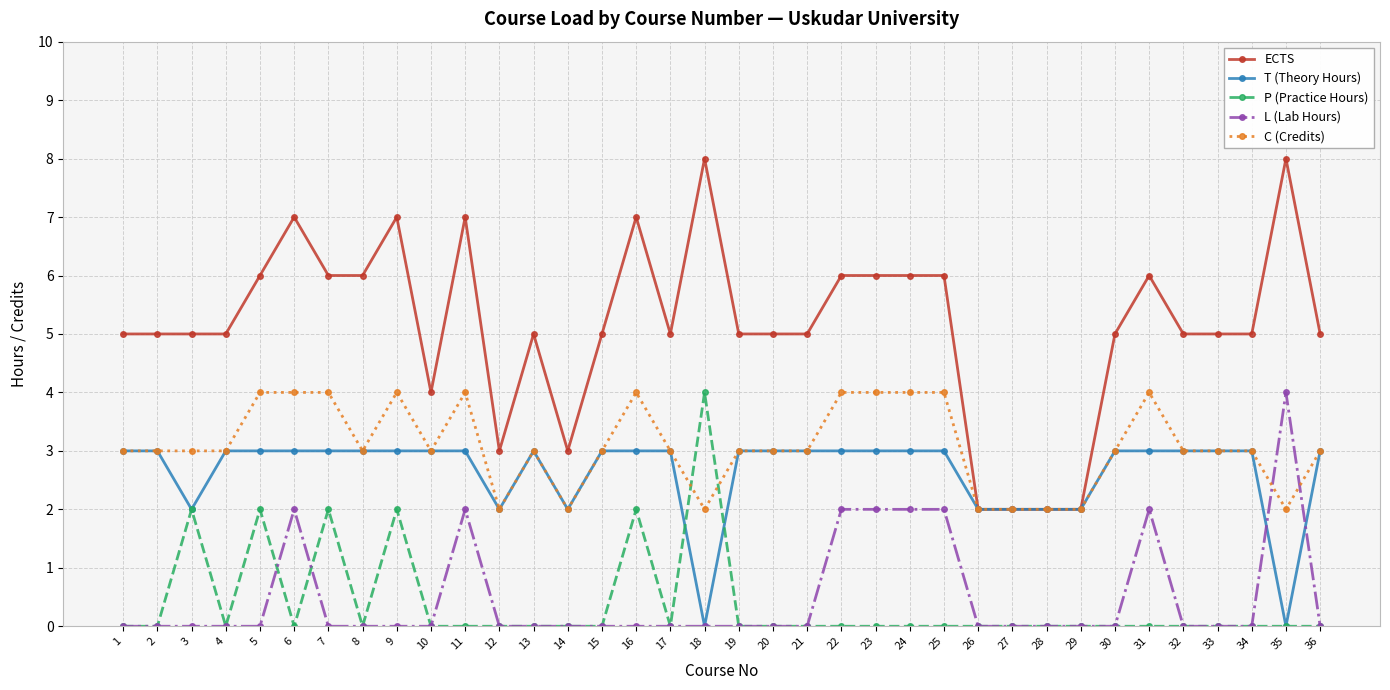

Reading right to left, list all the values displayed in this chart.

ECTS: 5	8	5	5	5	6	5	2	2	2	2	6	6	6	6	5	5	5	8	5	7	5	3	5	3	7	4	7	6	6	7	6	5	5	5	5
T (Theory Hours): 3	0	3	3	3	3	3	2	2	2	2	3	3	3	3	3	3	3	0	3	3	3	2	3	2	3	3	3	3	3	3	3	3	2	3	3
P (Practice Hours): 0	0	0	0	0	0	0	0	0	0	0	0	0	0	0	0	0	0	4	0	2	0	0	0	0	0	0	2	0	2	0	2	0	2	0	0
L (Lab Hours): 0	4	0	0	0	2	0	0	0	0	0	2	2	2	2	0	0	0	0	0	0	0	0	0	0	2	0	0	0	0	2	0	0	0	0	0
C (Credits): 3	2	3	3	3	4	3	2	2	2	2	4	4	4	4	3	3	3	2	3	4	3	2	3	2	4	3	4	3	4	4	4	3	3	3	3